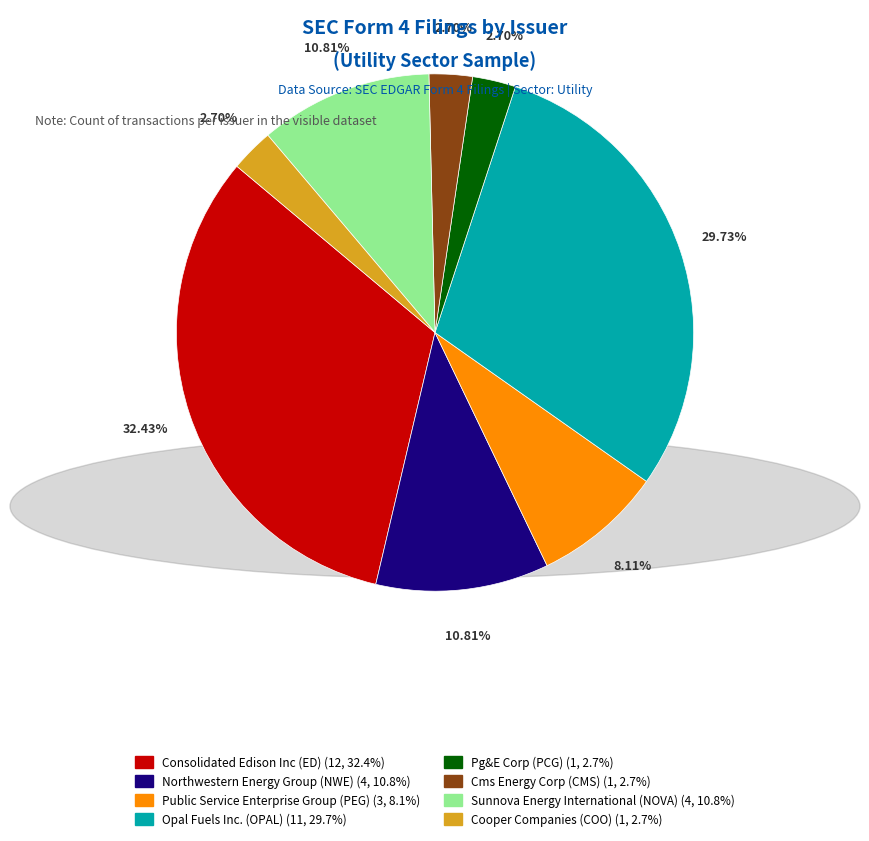

Which category has the biggest portion of the pie?

Consolidated Edison Inc (ED)